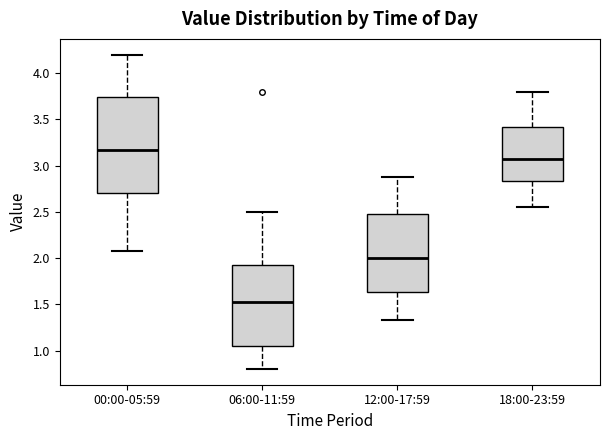

Reading left to right, read every box against the y-axis: the position of its median line, the range the box covers, and the ends of its whiskers. The values are not printed on the chart, so give them approximately, as read against the axis.

00:00-05:59: median 3.15, box 2.70 to 3.75, whiskers 2.10 to 4.20
06:00-11:59: median 1.55, box 1.05 to 1.90, whiskers 0.80 to 2.50
12:00-17:59: median 2.00, box 1.65 to 2.50, whiskers 1.35 to 2.90
18:00-23:59: median 3.10, box 2.85 to 3.40, whiskers 2.55 to 3.80